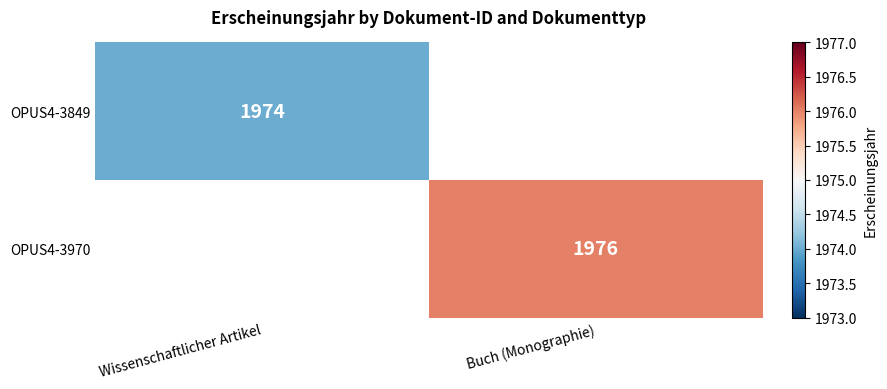

The OPUS4-3849 series shows 2641 at Wissenschaftlicher Artikel. True or false?

False